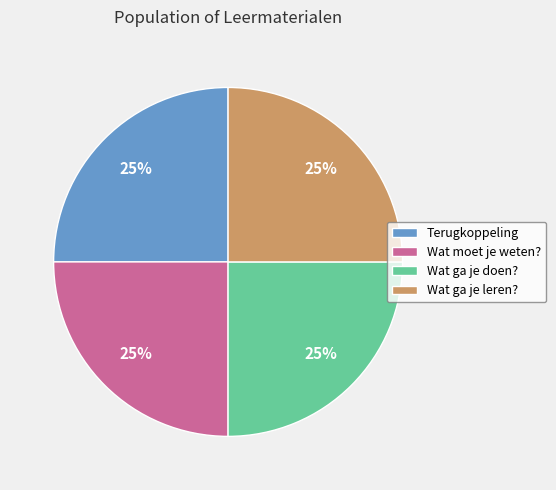

Does Wat ga je leren? account for over 50% of the chart?

No